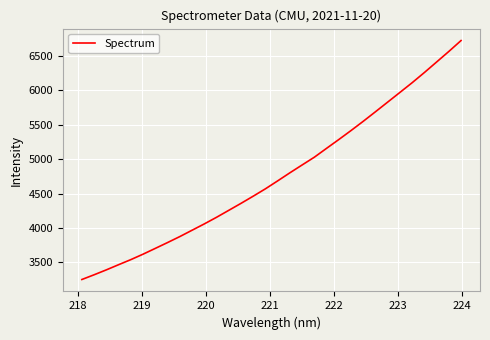

What is the difference between the maximum and minimum values?

3467.4